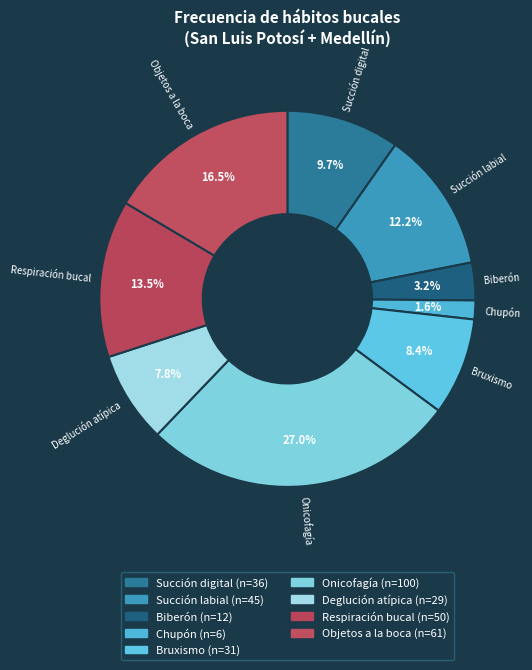

Does any single category account for the majority?

No